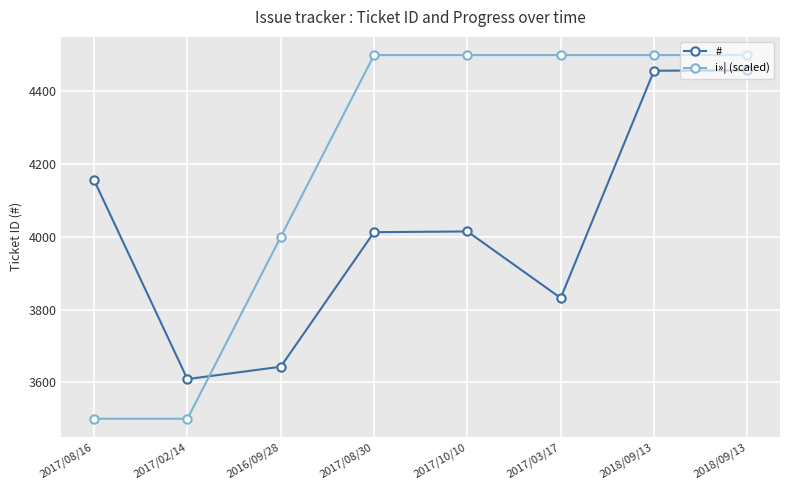

True or false: # and i»¦ (scaled) intersect in this chart.

True